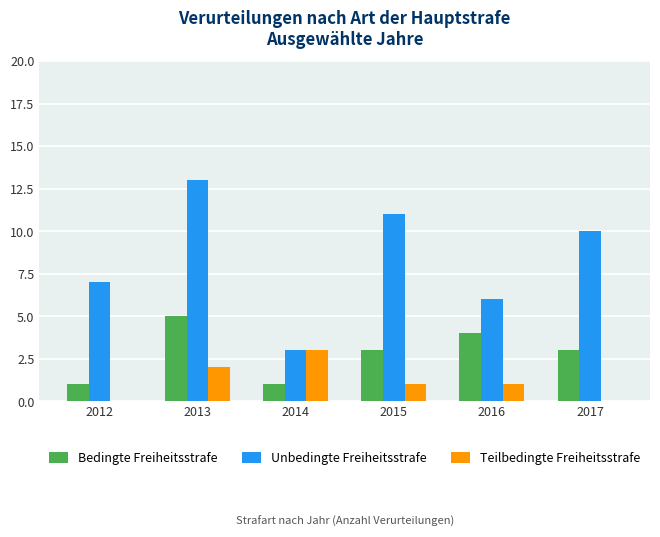

Count the number of data series in this chart.

3